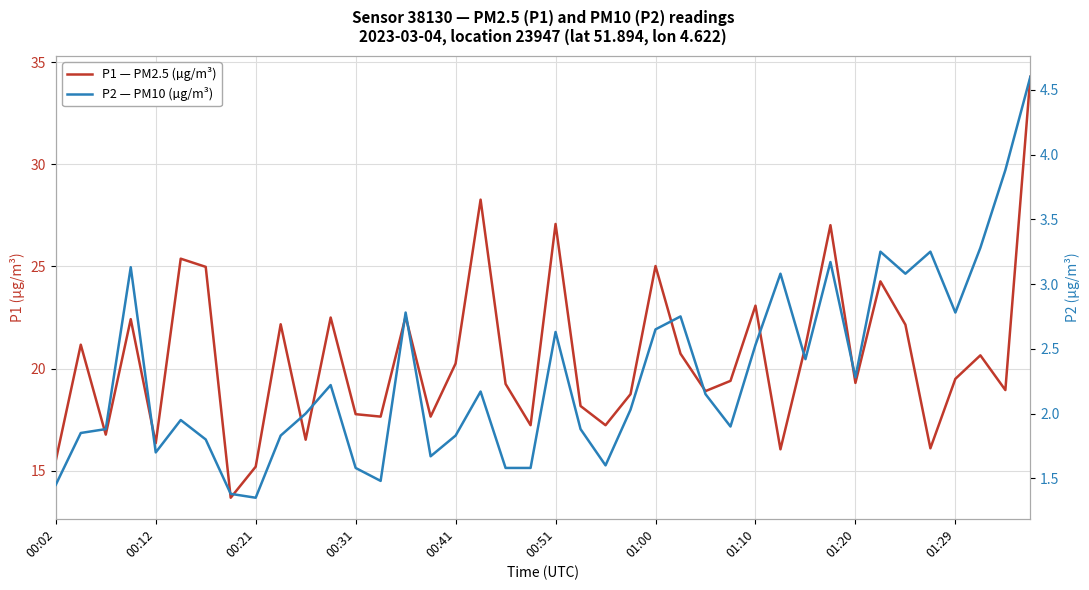

What is the sum of all P1 — PM2.5 (µg/m³) values?

821.0